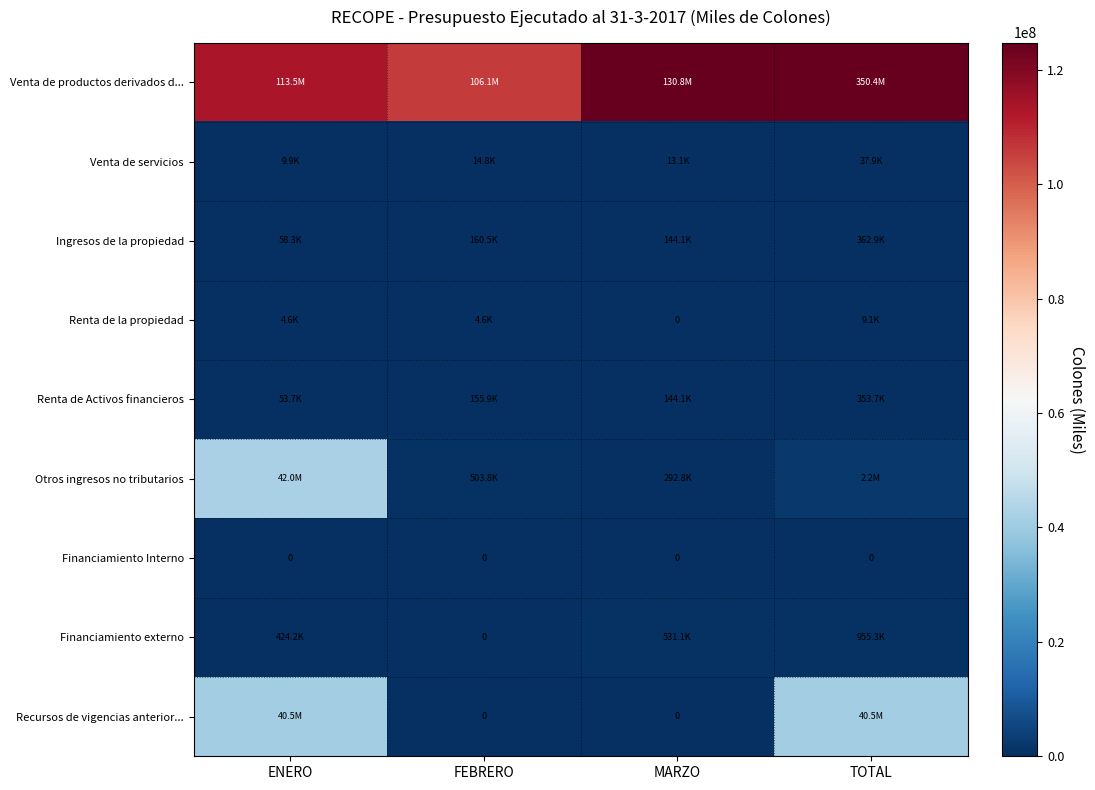

True or false: Otros ingresos no tributarios has a value of 41964578.1 at ENERO.

True